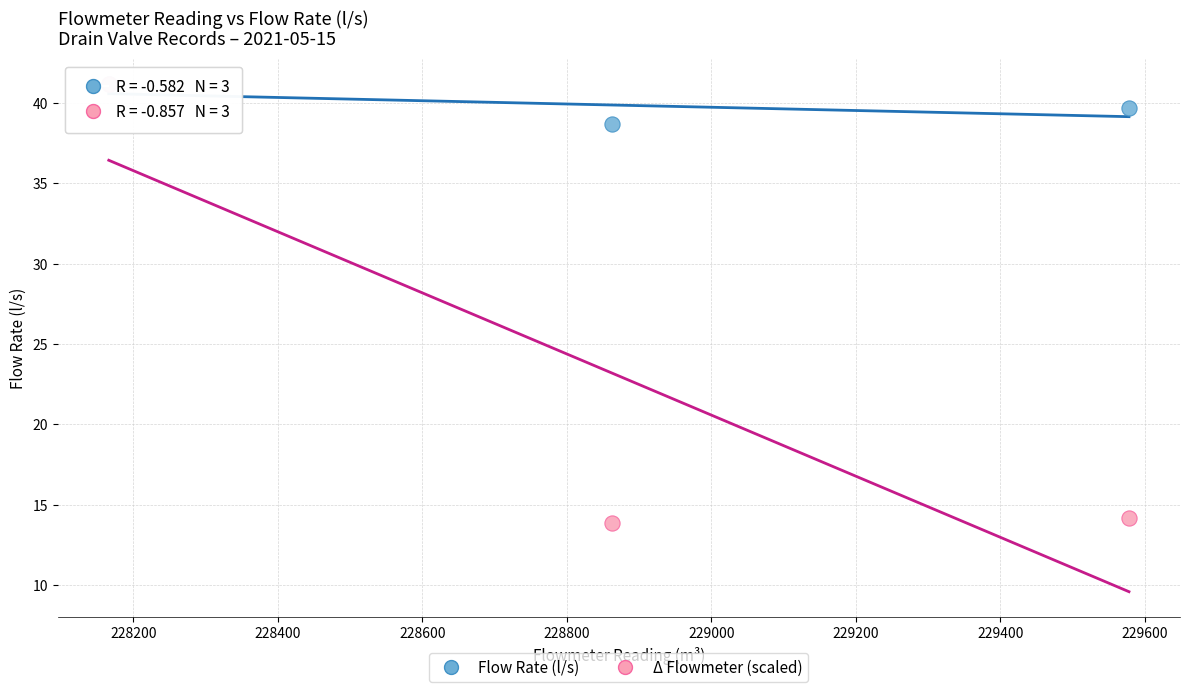

Across all series, what Y value is closest to 27?

38.7